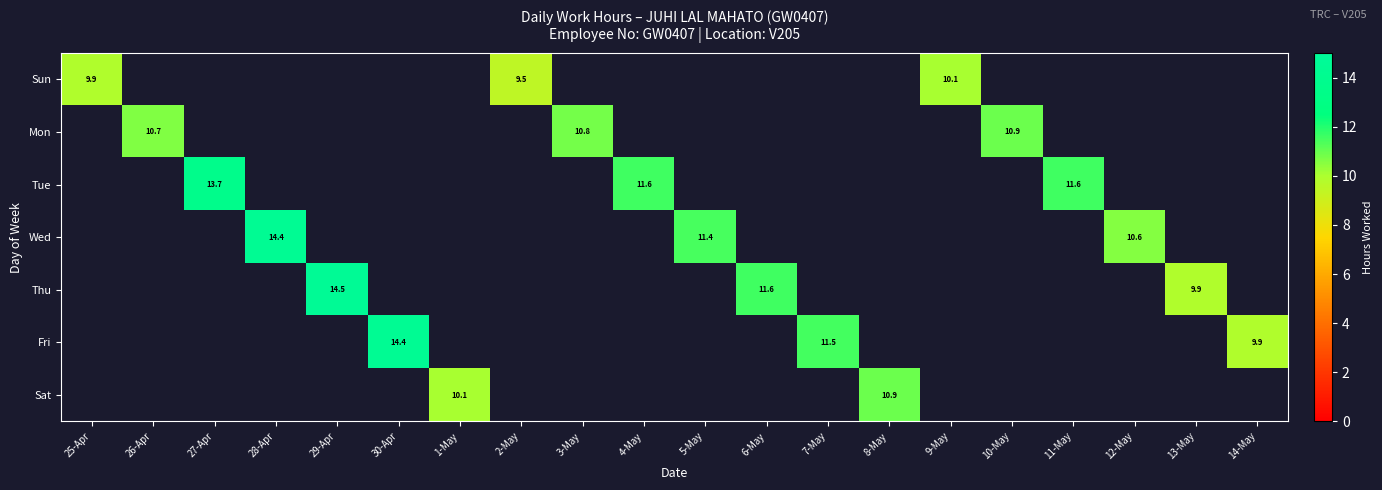

Which category has the lowest value across all series?

2-May